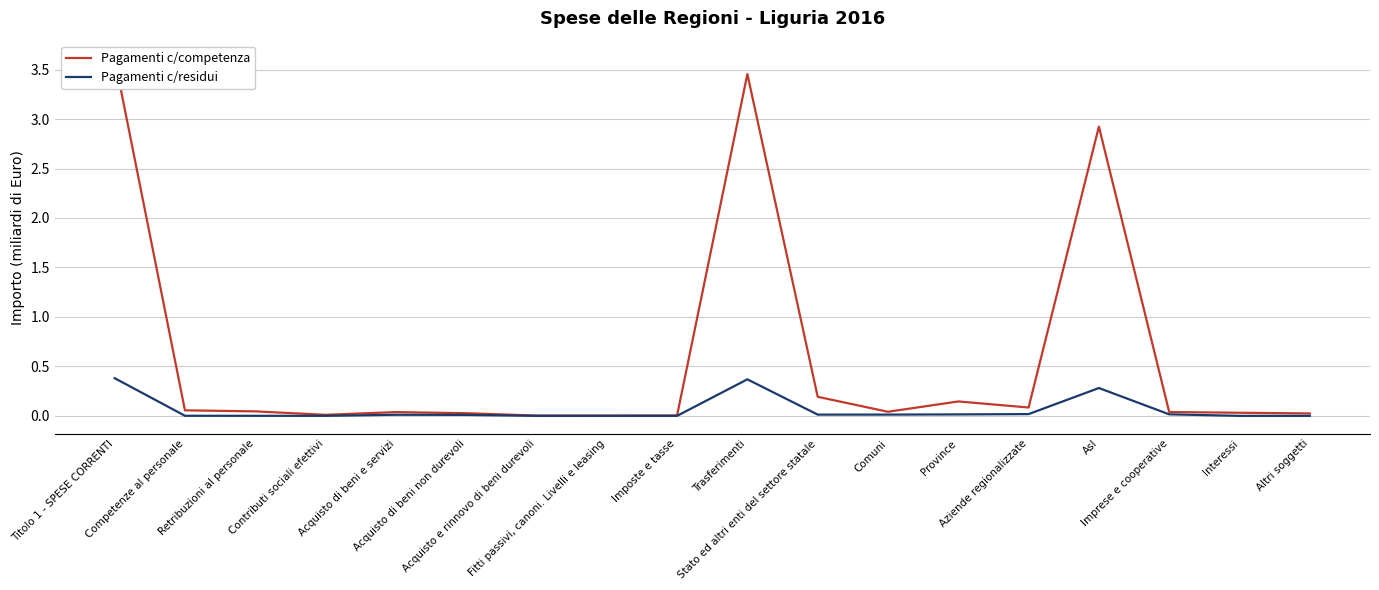

Is the value of Pagamenti c/residui at Imprese e cooperative greater than the value of Pagamenti c/competenza at Fitti passivi, canoni. Livelli e leasing?

Yes